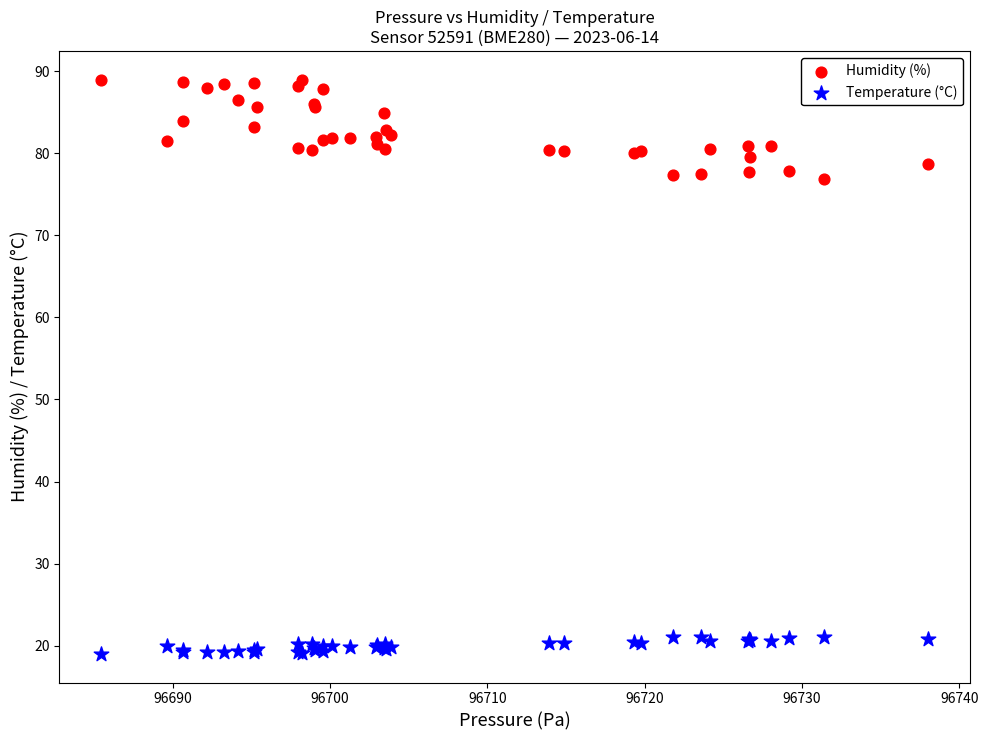

Which series reaches the minimum Y coordinate?

Temperature (°C)